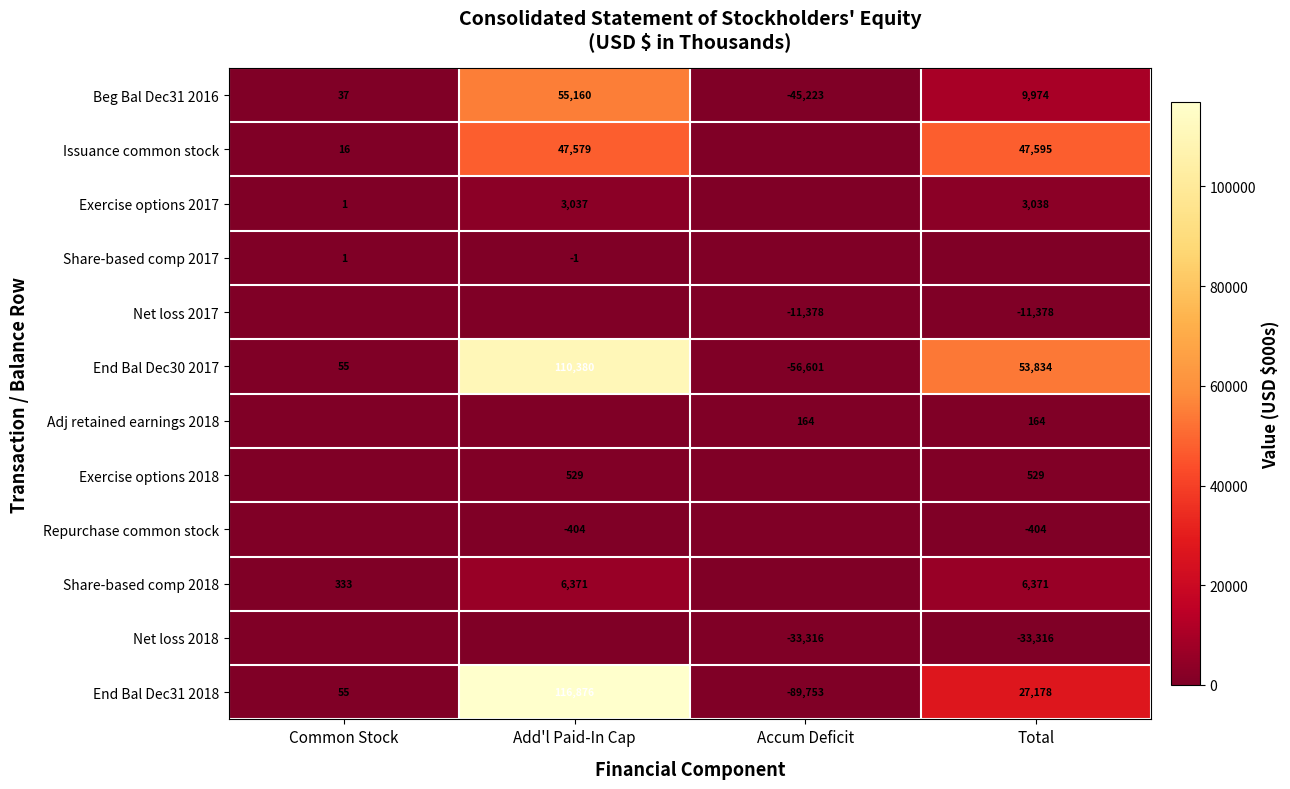

What is the lowest value of the Beg Bal Dec31 2016 series?

-45223